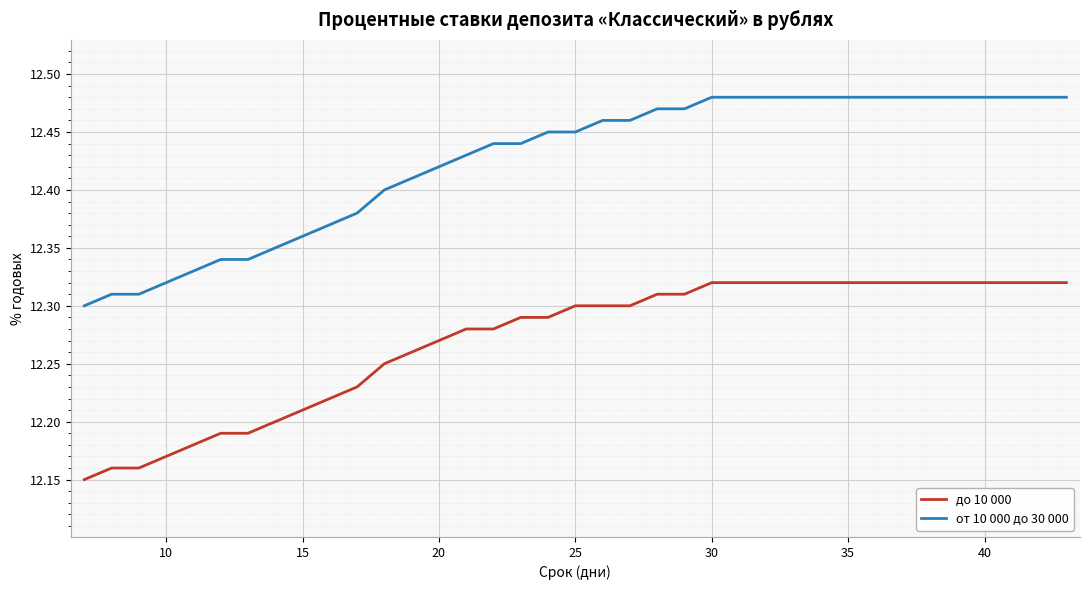

Rank the series by their maximum value, from lowest to highest.

до 10 000, от 10 000 до 30 000